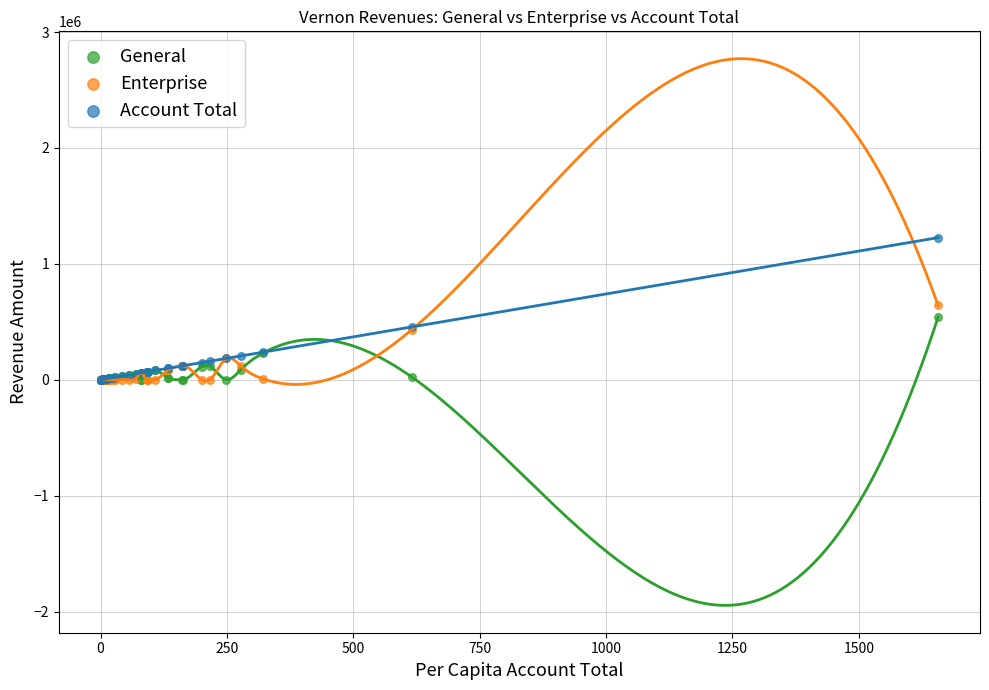

What are all the series names shown in the legend?

General, Enterprise, Account Total